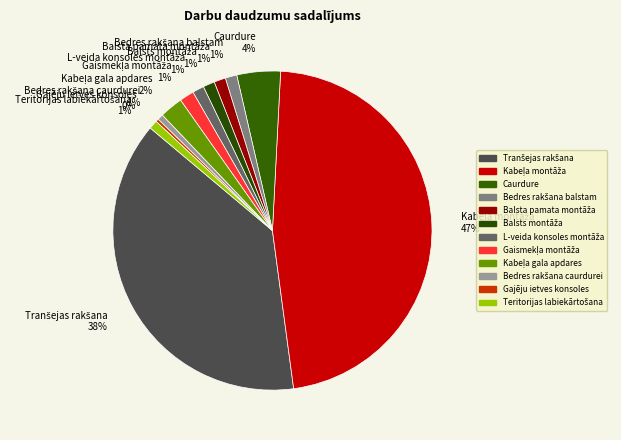

To the nearest percent, what is the average slice percentage?

8%